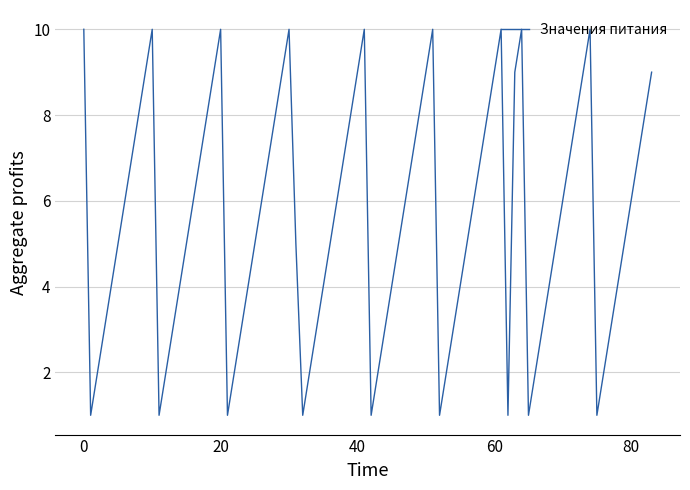

Is this an area chart (filled region under the line)?

No